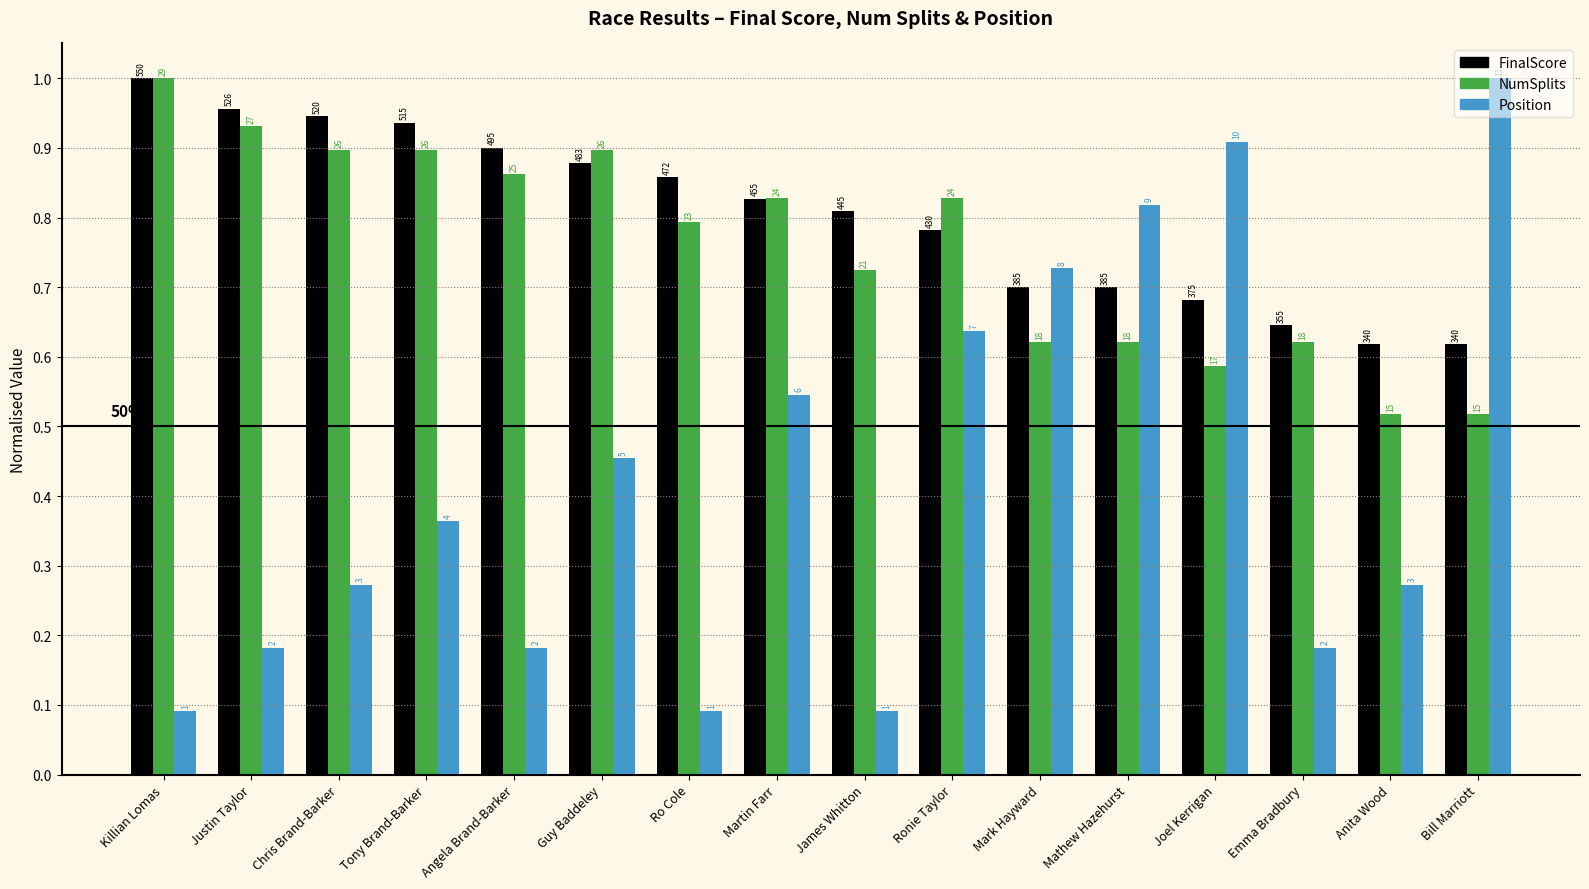

What are all the series names shown in the legend?

FinalScore, NumSplits, Position